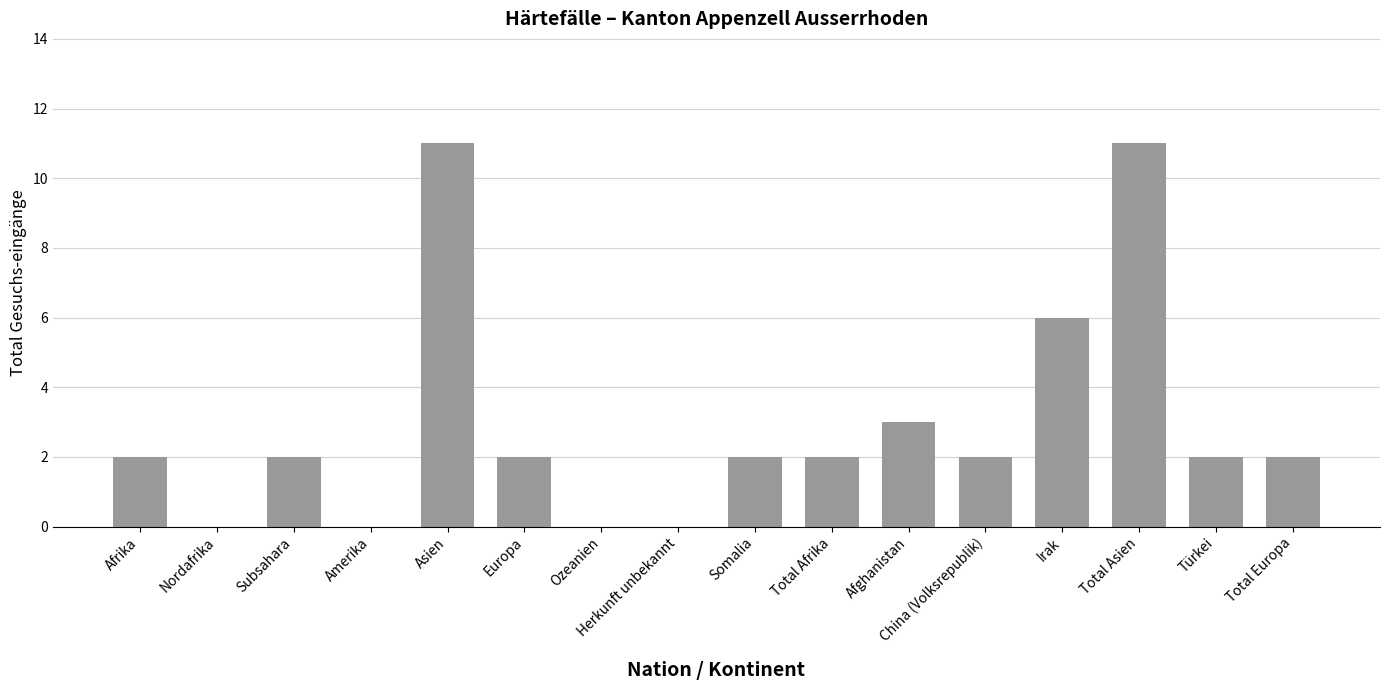

Reading left to right, list all the values displayed in this chart.

2	0	2	0	11	2	0	0	2	2	3	2	6	11	2	2